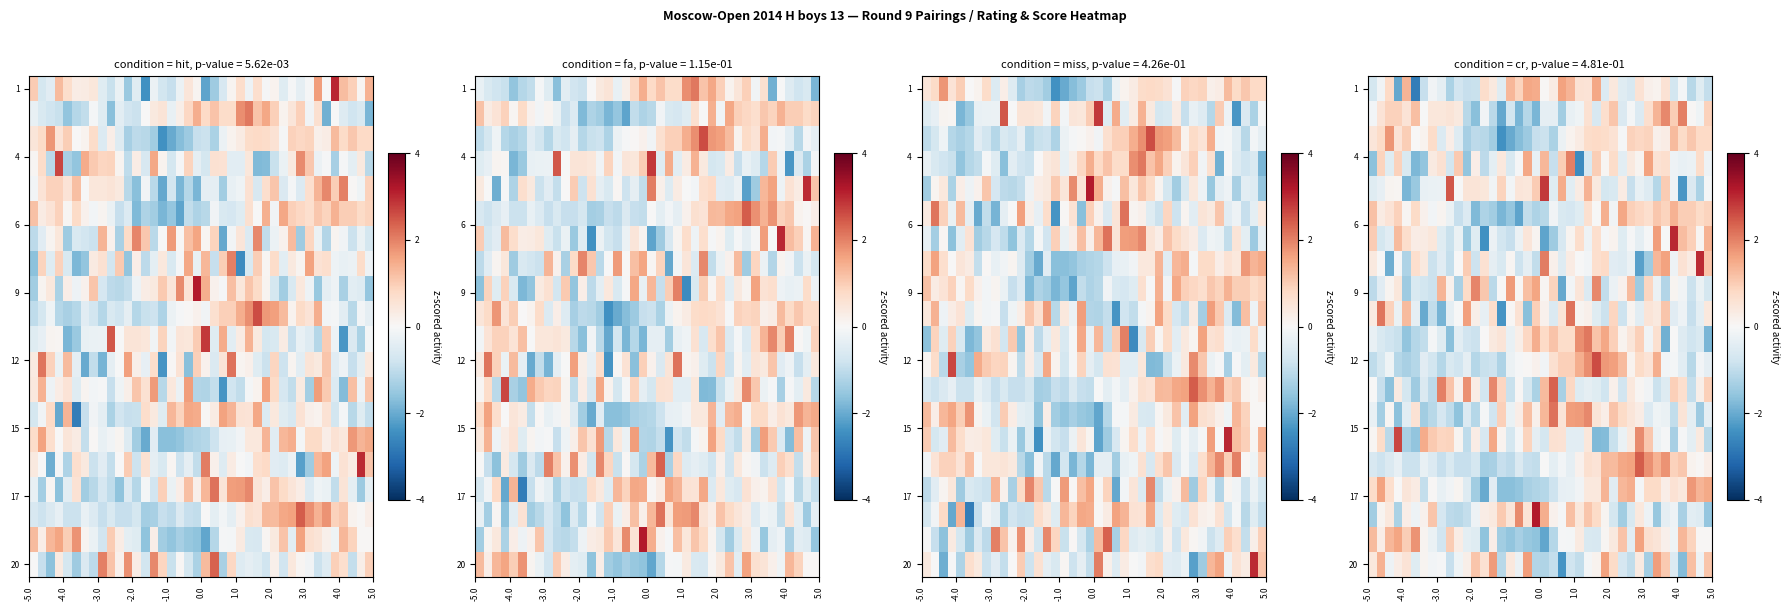

How many data points in 20 are less than 0?

21